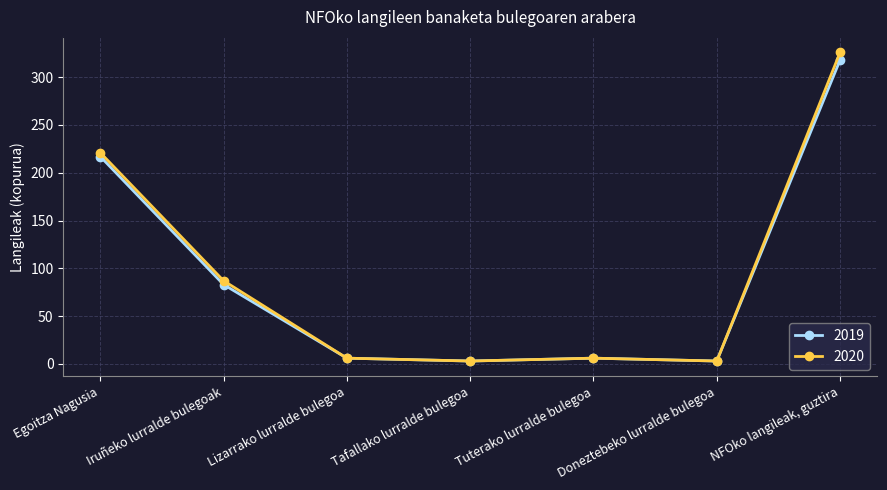

What position from the right is Lizarrako lurralde bulegoa?

5